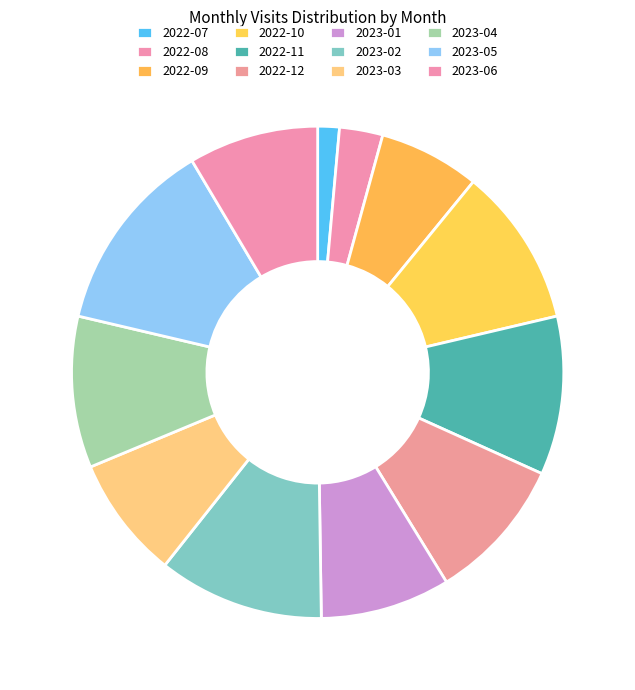

How many segments does this pie chart have?

12